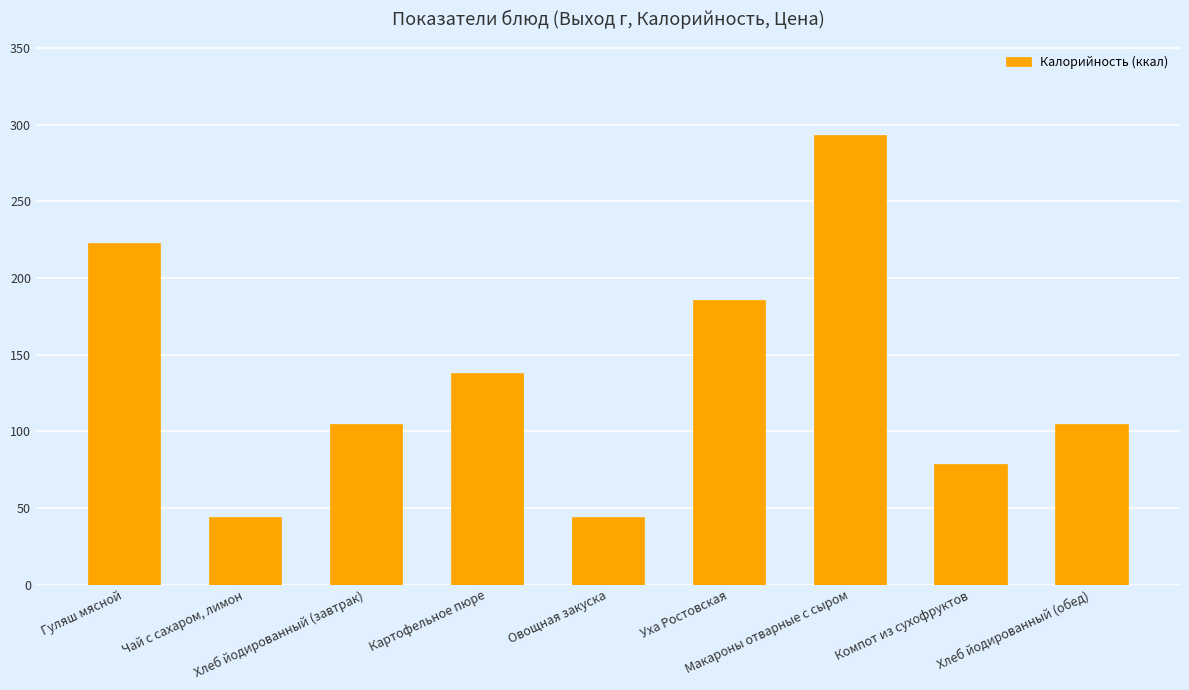

What is the greatest value displayed?

293.5